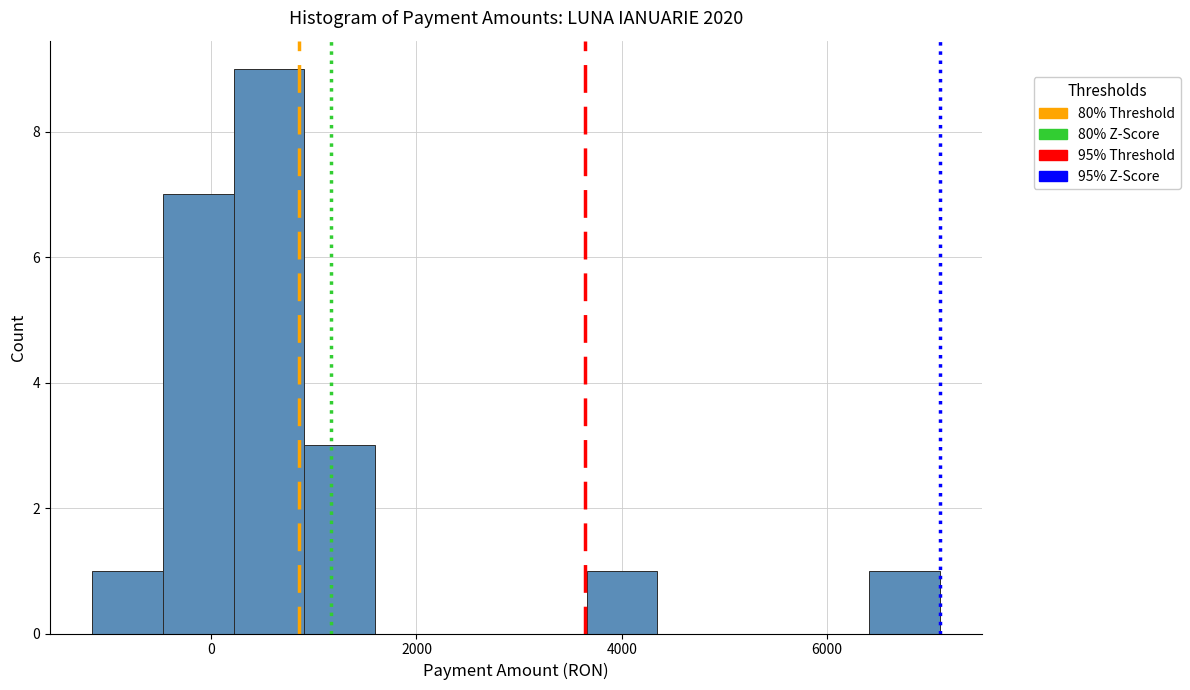

Read against the x-axis, roughly where is the centre of the tallest bar?

600